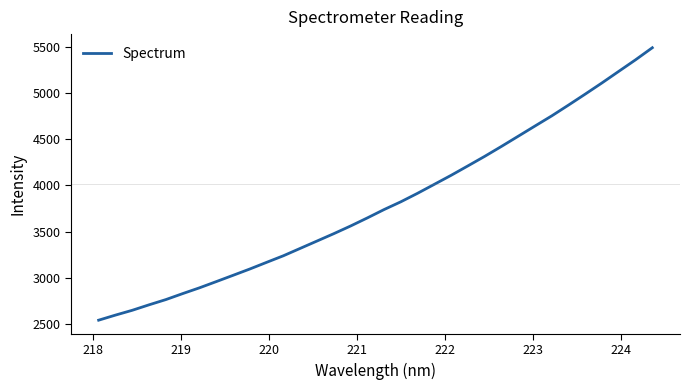

What is the difference between the maximum and minimum values?

2946.9